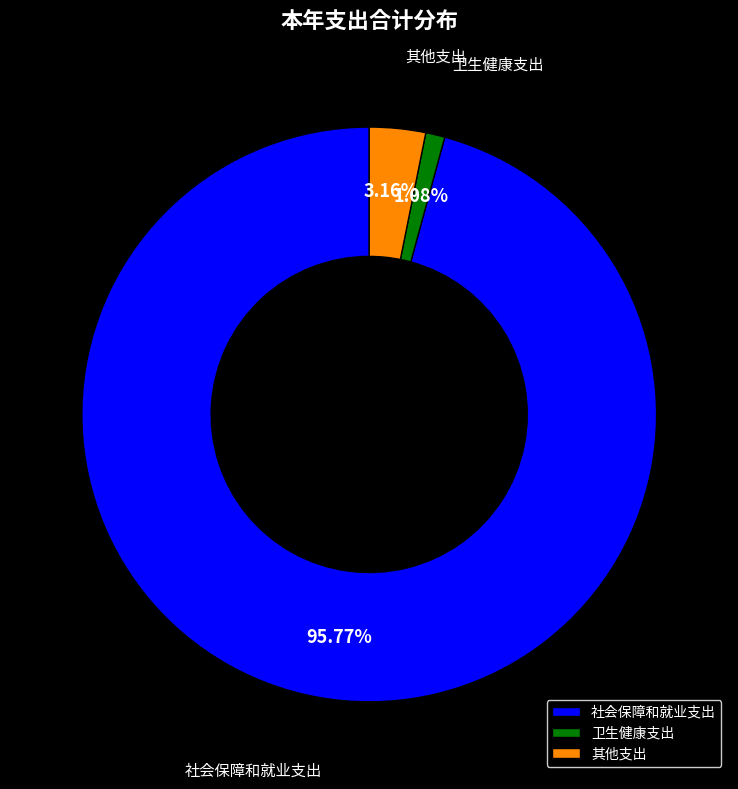

Which category accounts for the majority?

社会保障和就业支出